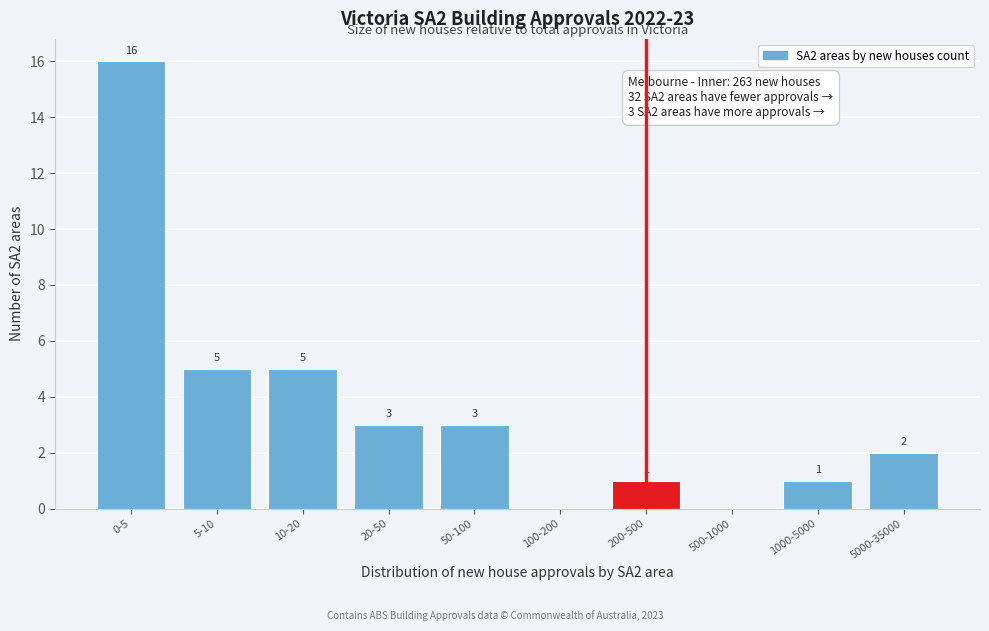

Reading right to left, transcribe all the data shown in this chart.

5000-35000=2	1000-5000=1	500-1000=0	200-500=1	100-200=0	50-100=3	20-50=3	10-20=5	5-10=5	0-5=16